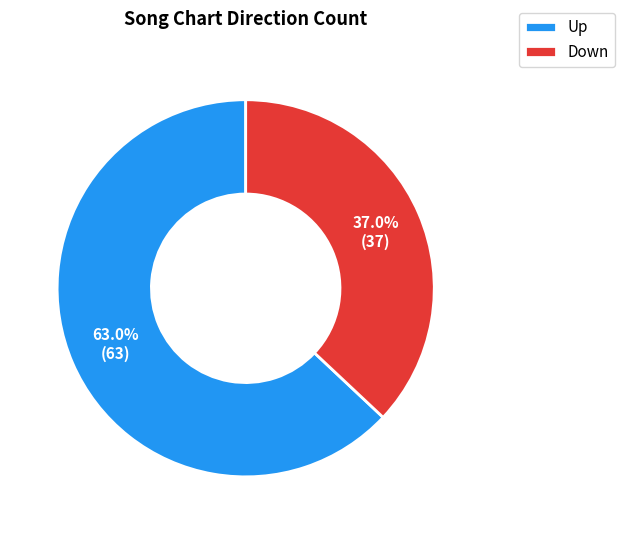

To the nearest percent, what is the average slice percentage?

50%